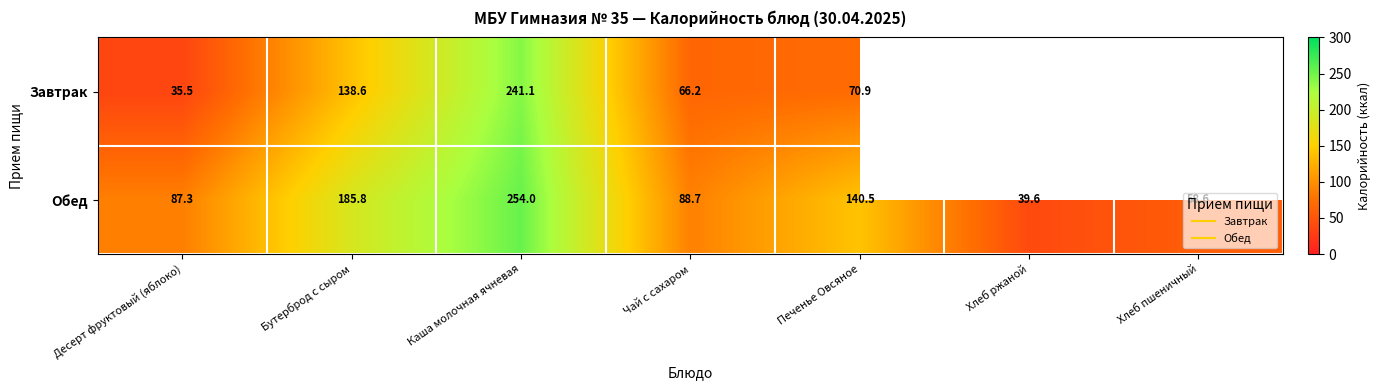

What is the total value across all series at Бутерброд с сыром?

324.4